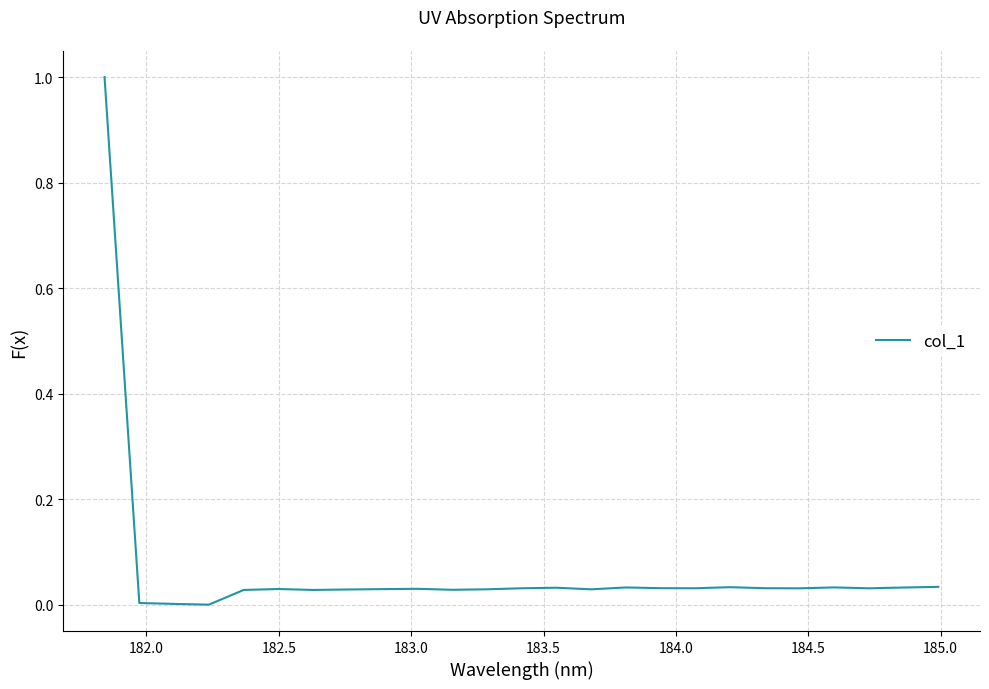

Does the chart display data point markers on the line(s)?

No